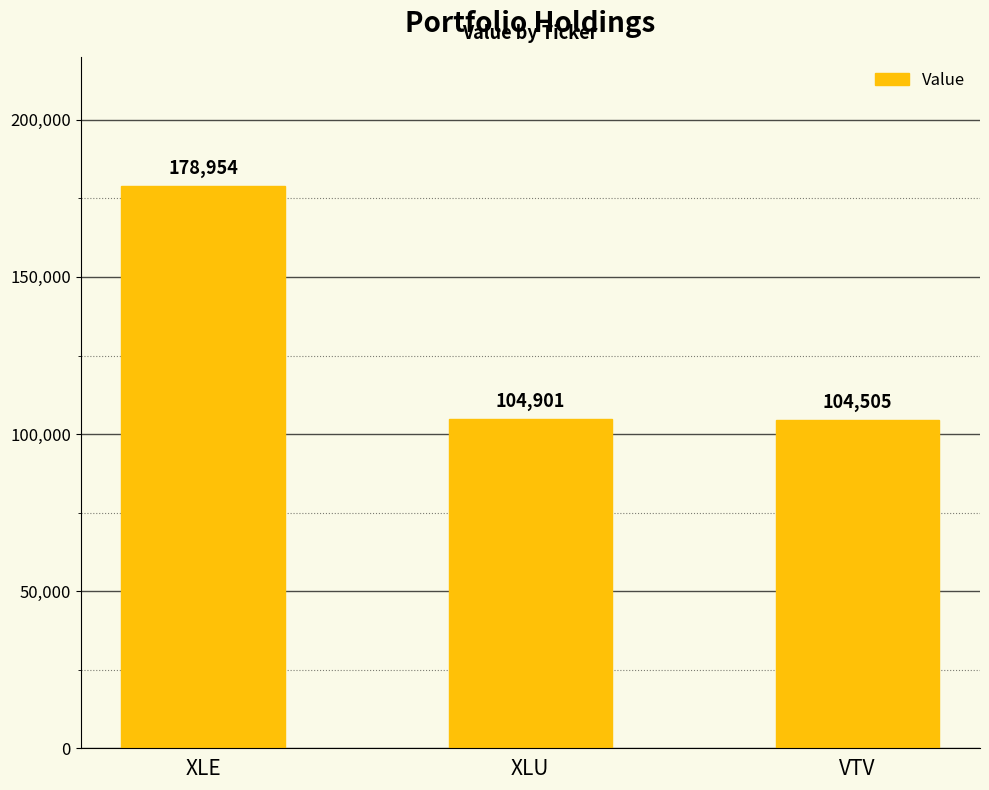

Reading right to left, extract all data points from this chart.

104505	104901	178954